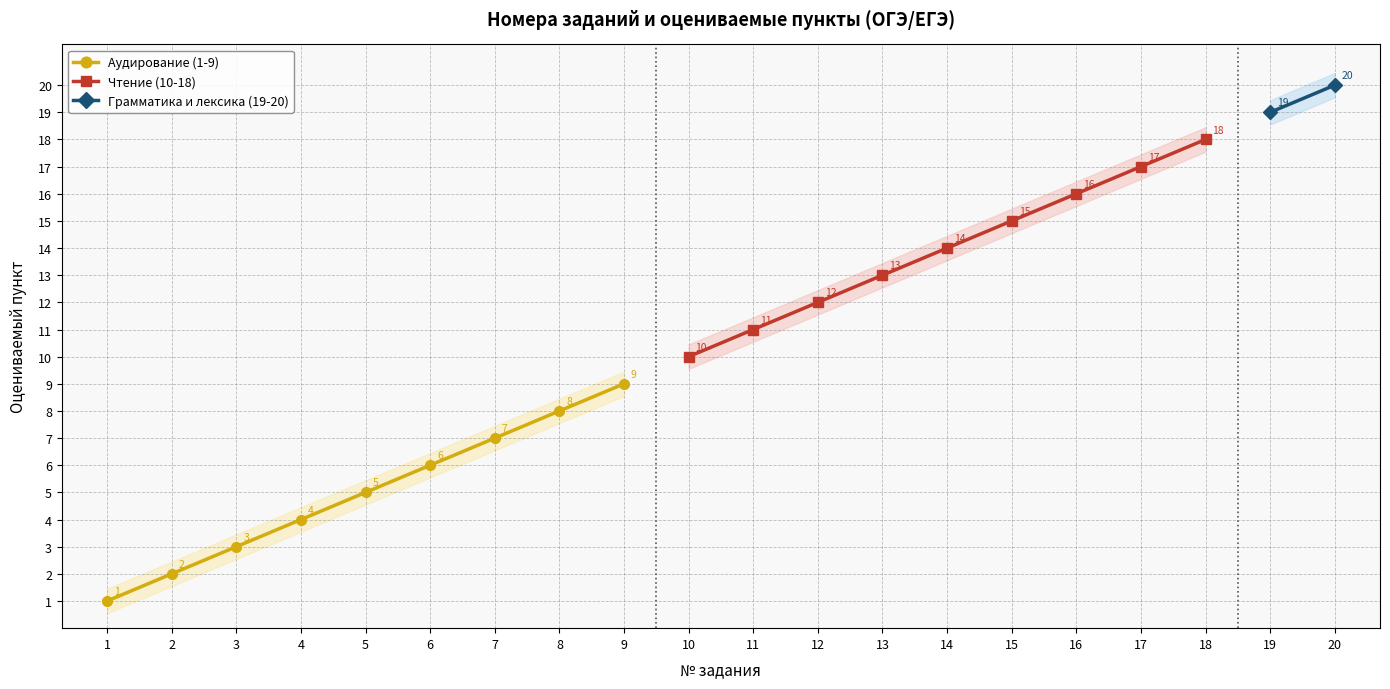

Reading left to right, transcribe all the data shown in this chart.

1=1	2=2	3=3	4=4	5=5	6=6	7=7	8=8	9=9	10=10	11=11	12=12	13=13	14=14	15=15	16=16	17=17	18=18	19=19	20=20